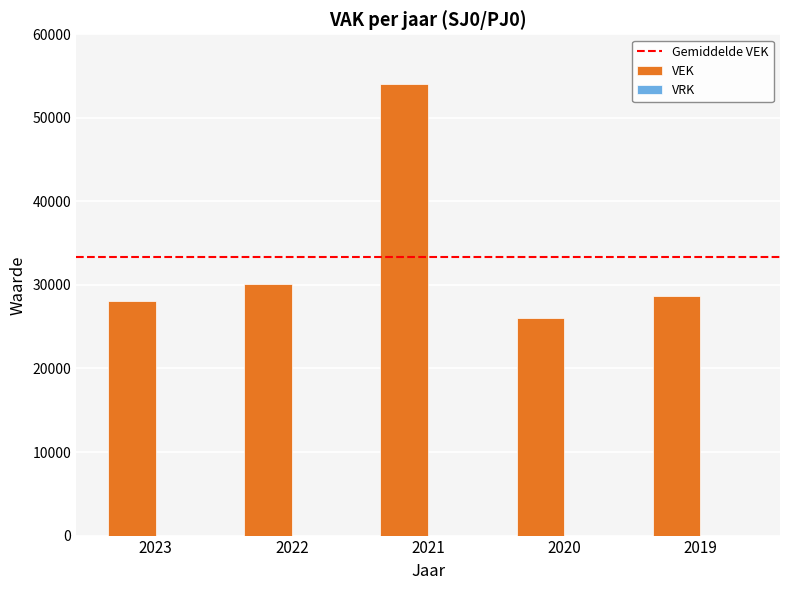

How many bars are there in total?

5